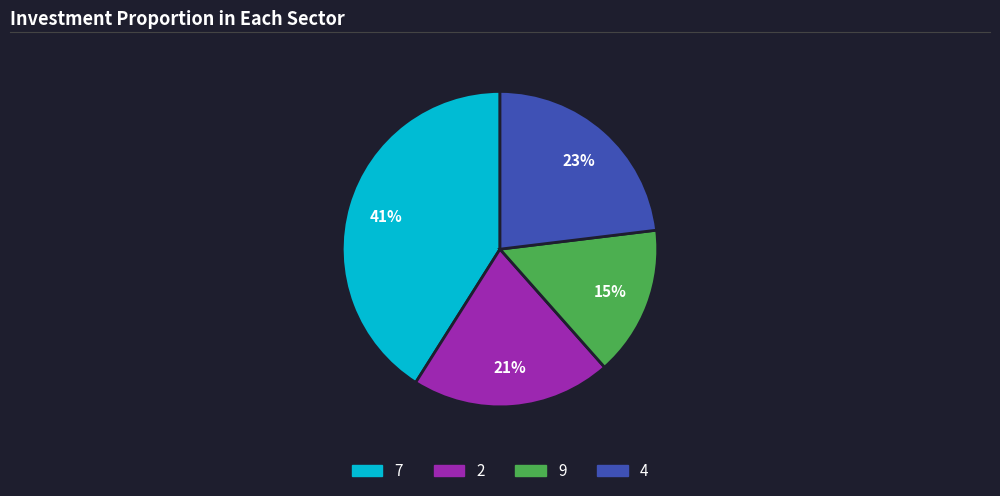

To the nearest percent, what is the average slice percentage?

25%